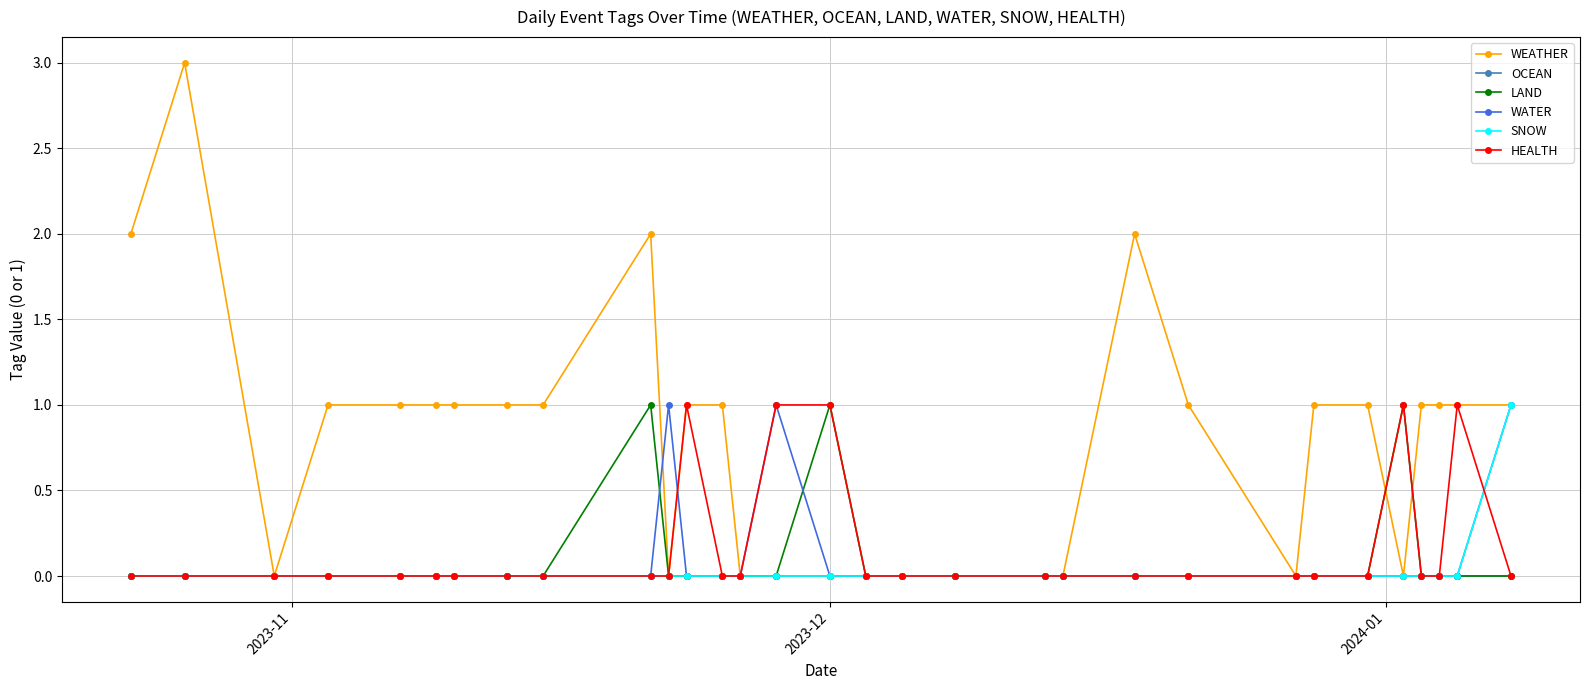

What is the greatest value displayed?

3